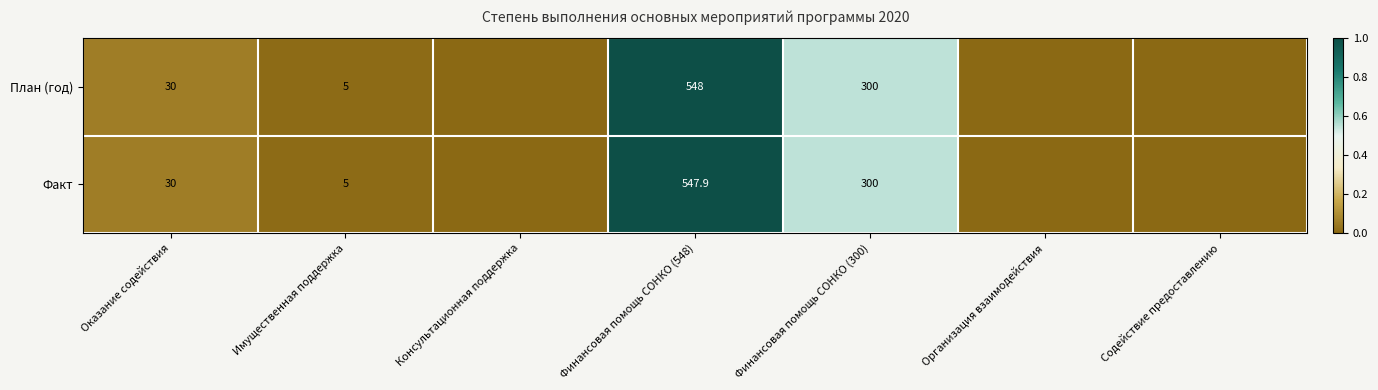

The План (год) series shows 341.1 at Финансовая помощь СОНКО (548). True or false?

False